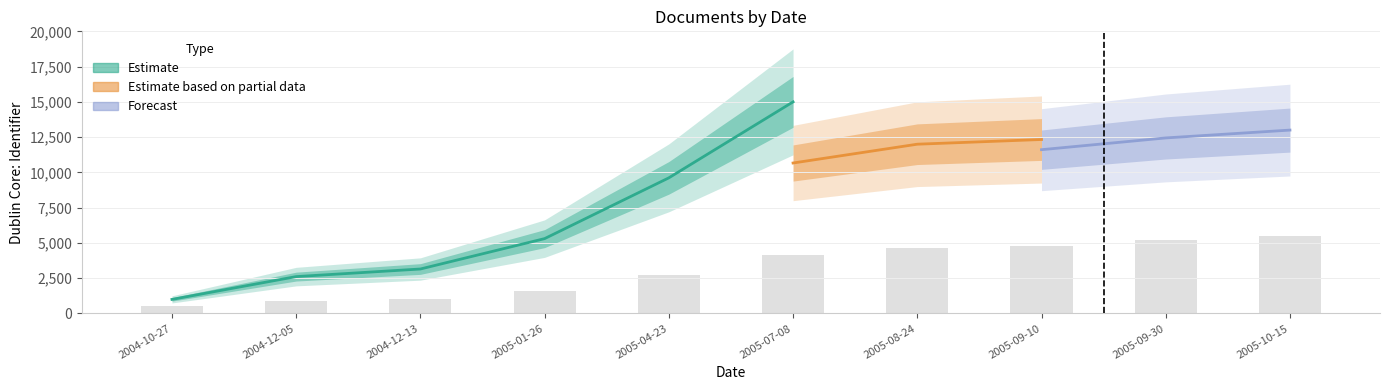

List the labels in order of value, largest first.

2005-10-15, 2005-09-30, 2005-09-10, 2005-08-24, 2005-07-08, 2005-04-23, 2005-01-26, 2004-12-13, 2004-12-05, 2004-10-27